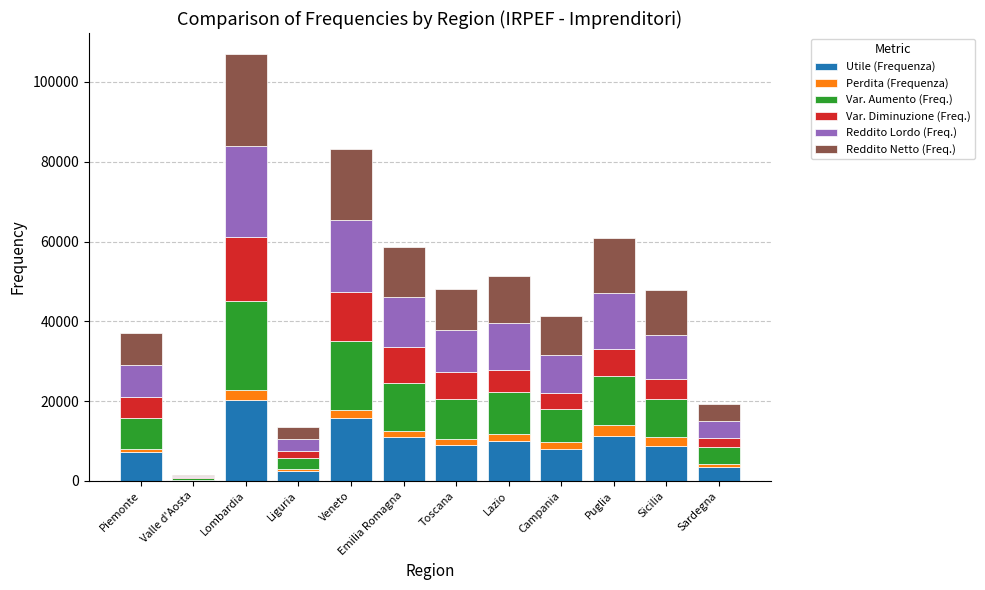

At which category is the sum across all series the highest?

Lombardia